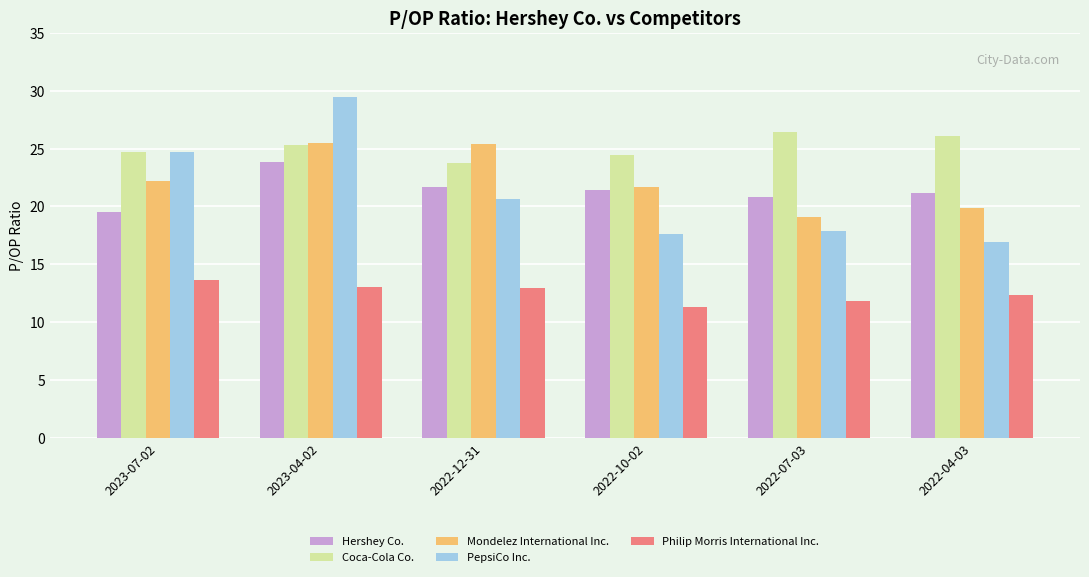

At which label does Philip Morris International Inc. reach its minimum?

2022-10-02